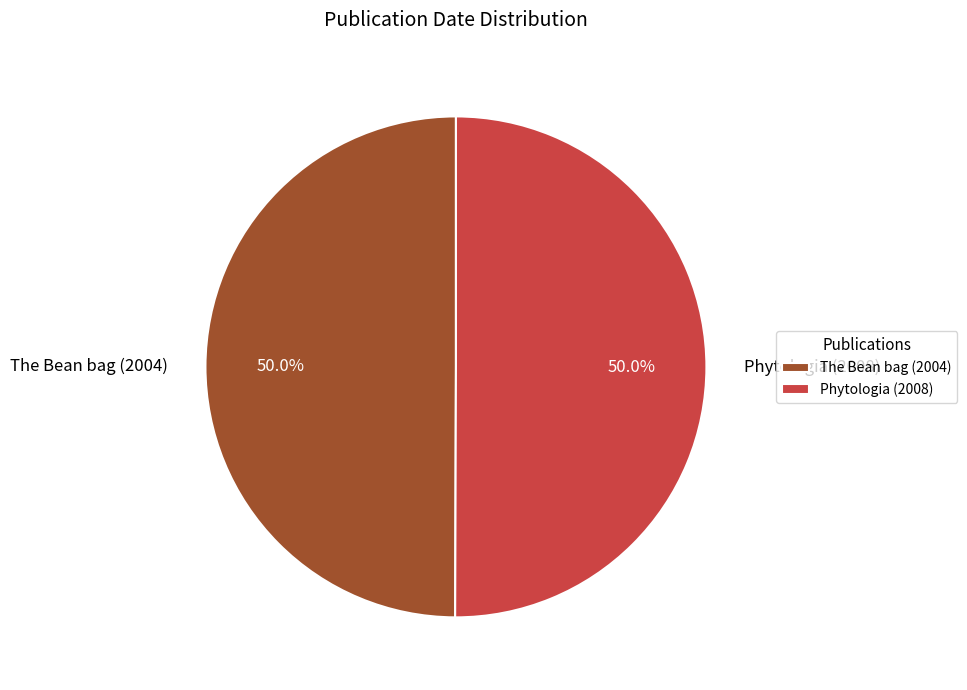

Is it true that Phytologia (2008) is 50% of the pie?

True